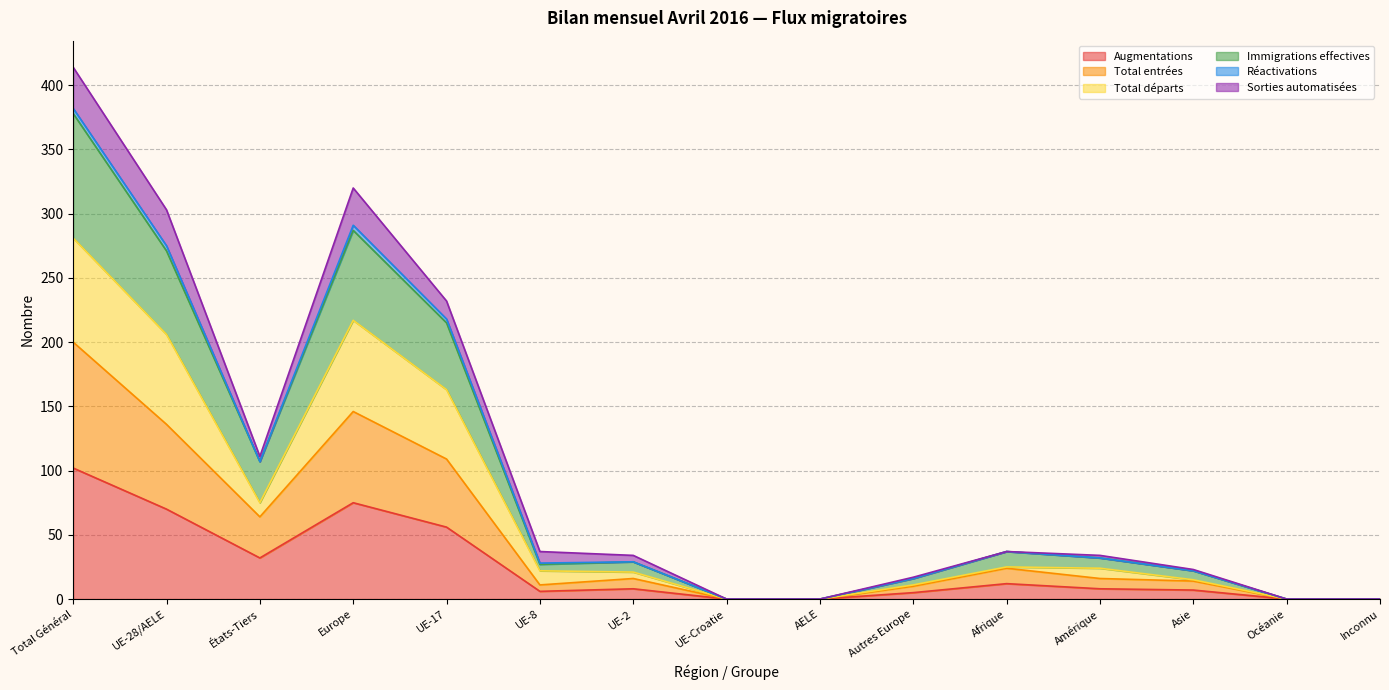

How many values in the Total entrées series exceed 16?

6